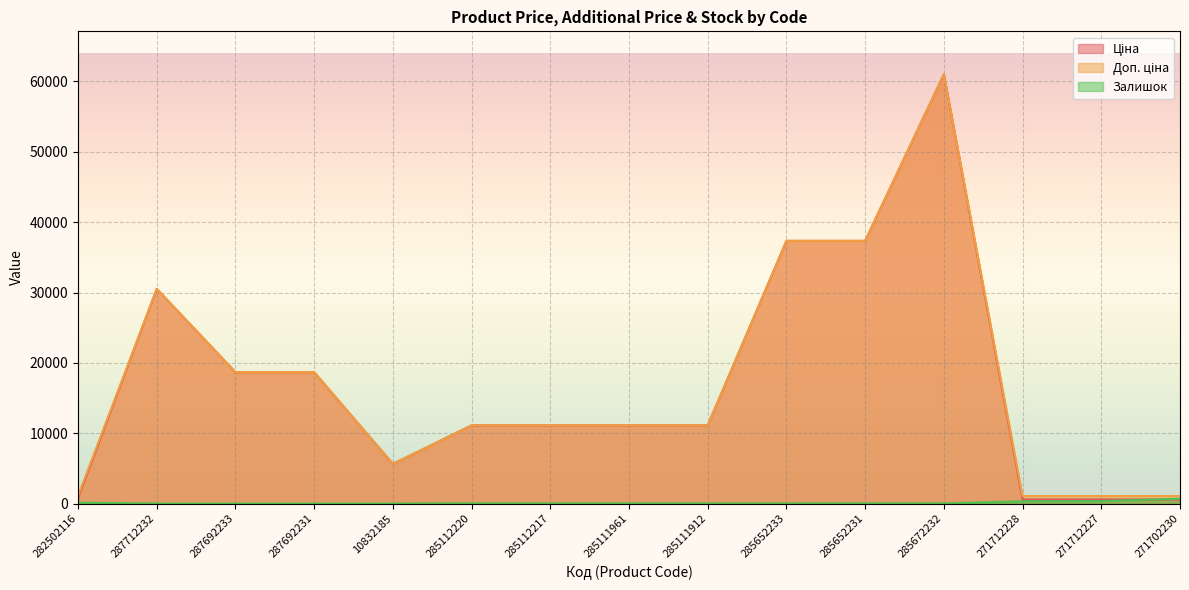

What value does the Залишок series have at 282502116?

125.0